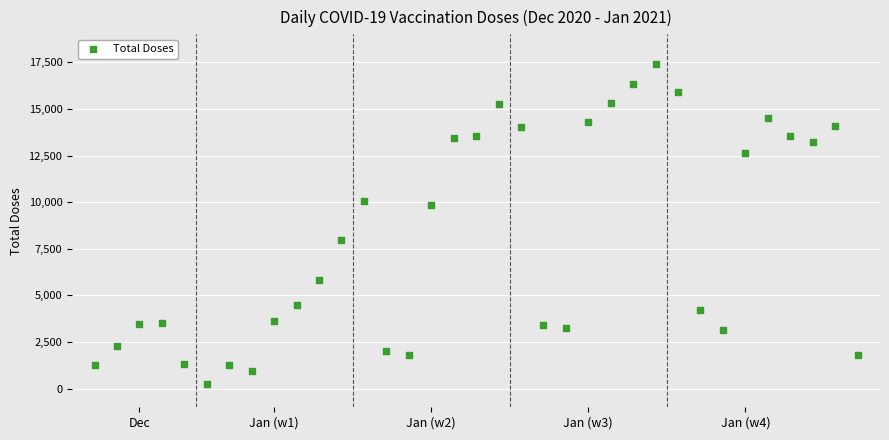

What is the range of Y values (max minus min)?

17112